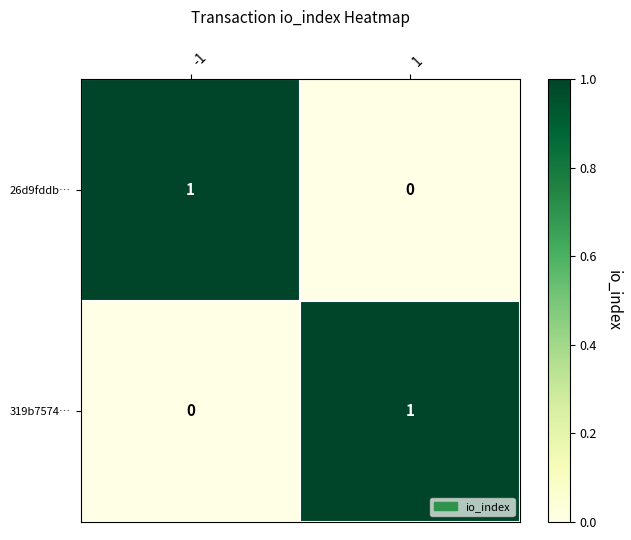

Reading left to right, what are all the values shown in this chart?

26d9fddb…: 1	0
319b7574…: 0	1